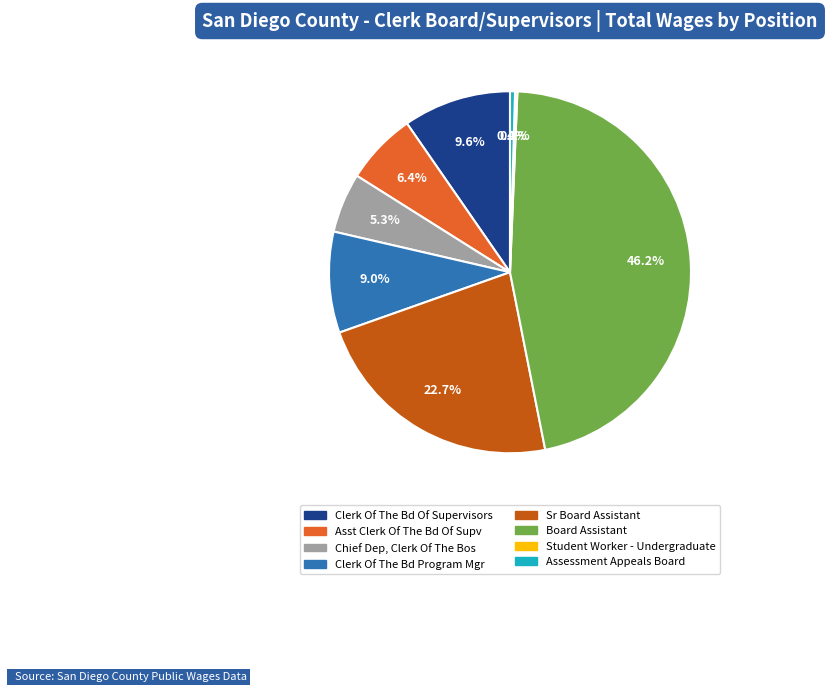

Does any single category account for the majority?

No